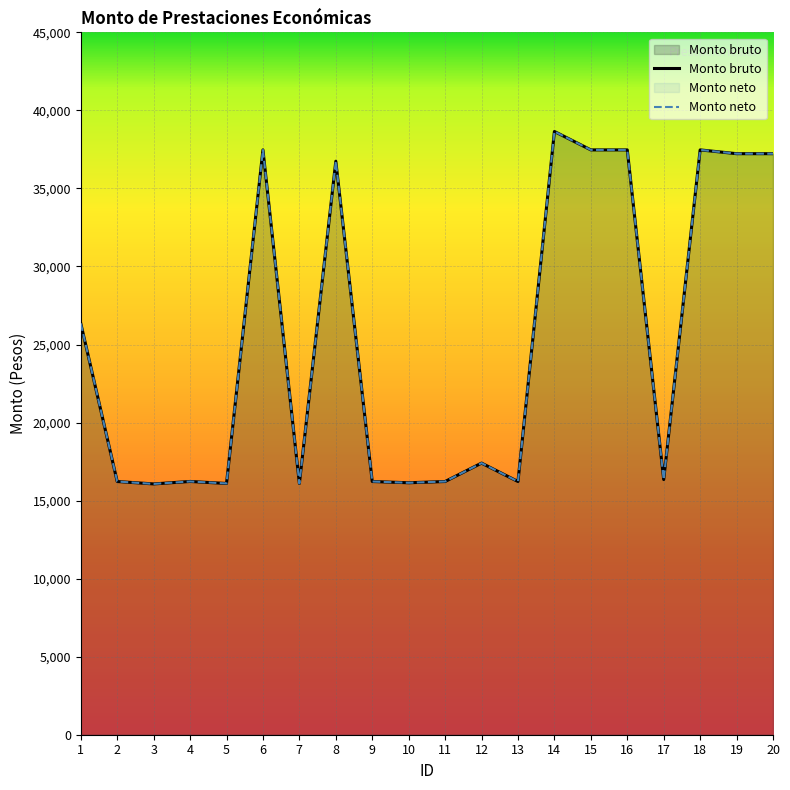

Does the chart display data point markers on the line(s)?

No